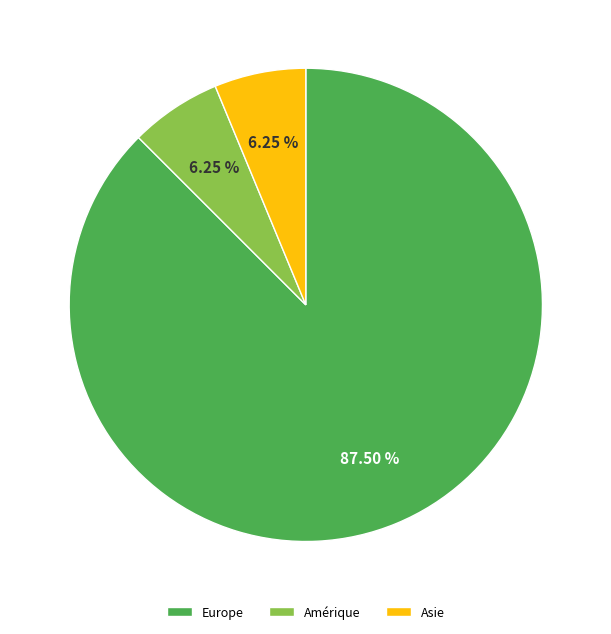

Do Amérique and Asie together represent more than half of the pie?

No